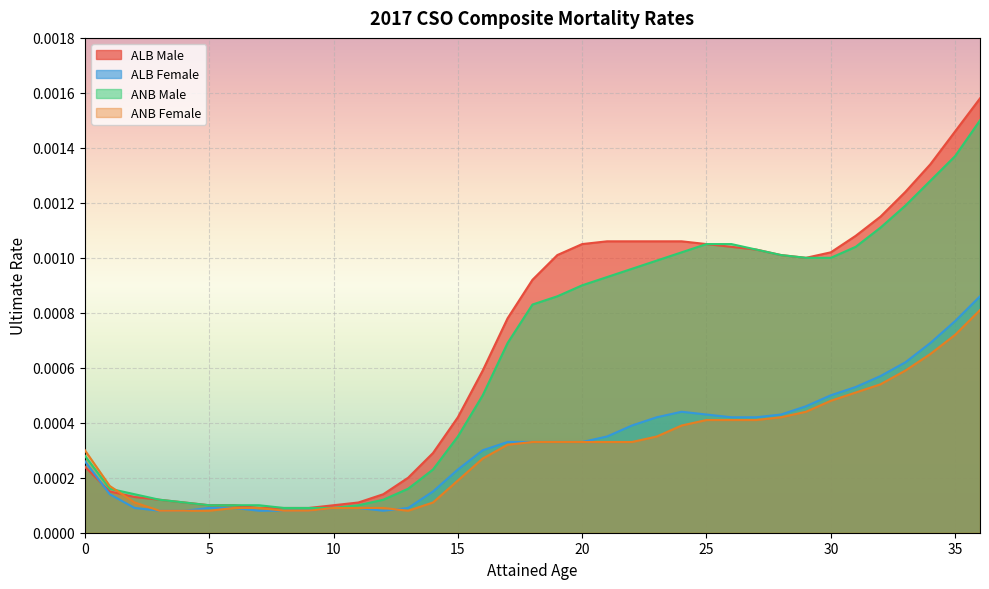

Which series has the widest spread of values?

ALB Male